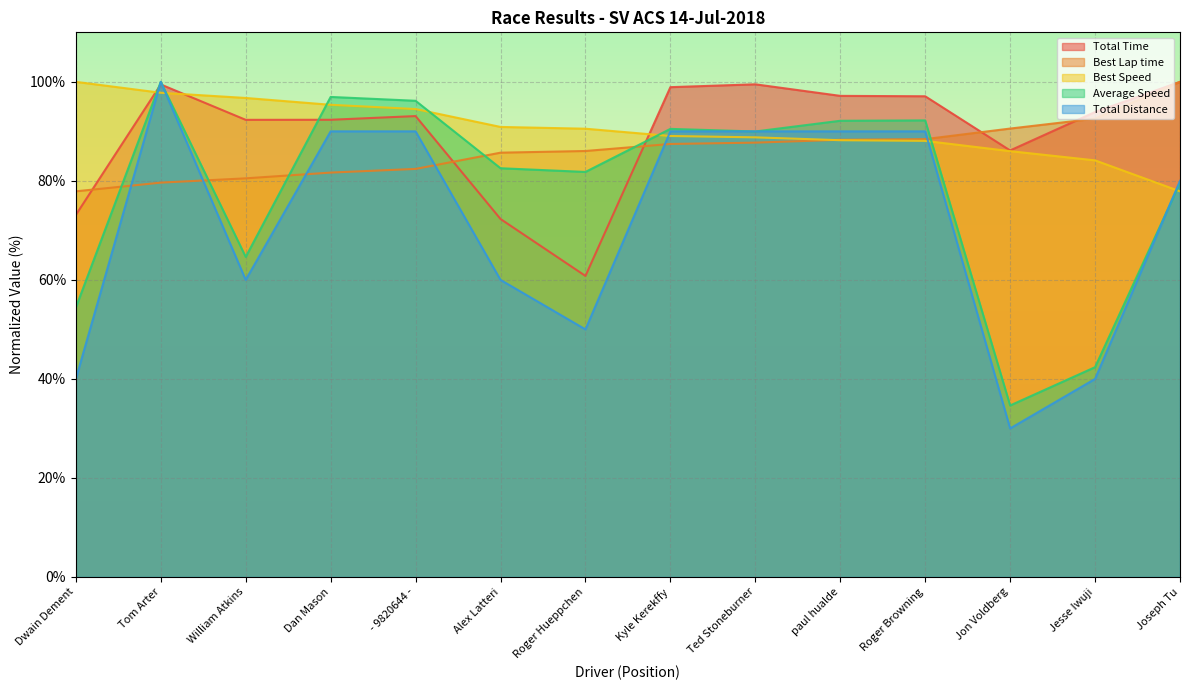

Is the value of Best Speed at Roger Hueppchen greater than the value of Best Lap time at Jesse Iwuji?

No